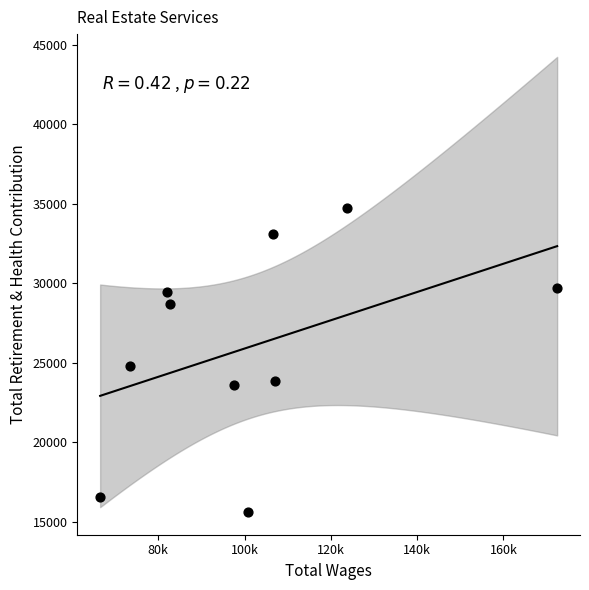

What Y value in the scatter plot is closest to 25154?

24763